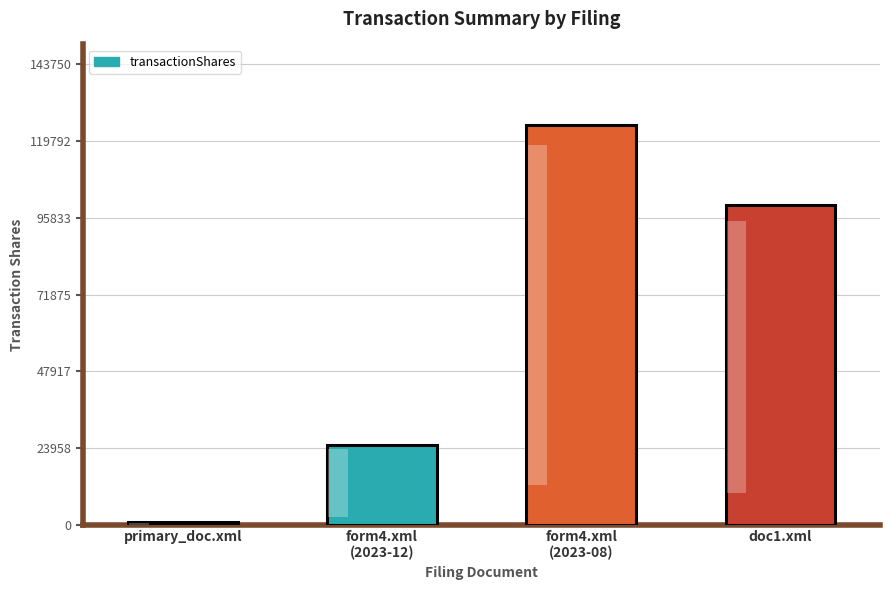

What is the change in value from primary_doc.xml to doc1.xml?

+99224